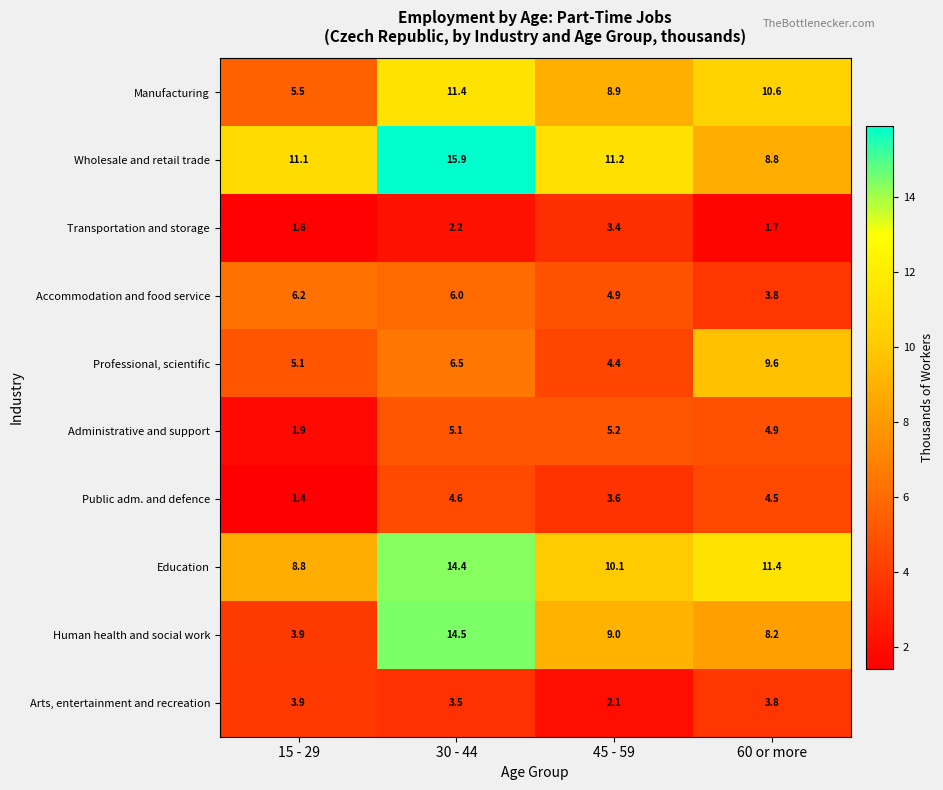

What is the difference between the highest and lowest values at 60 or more?

9.7